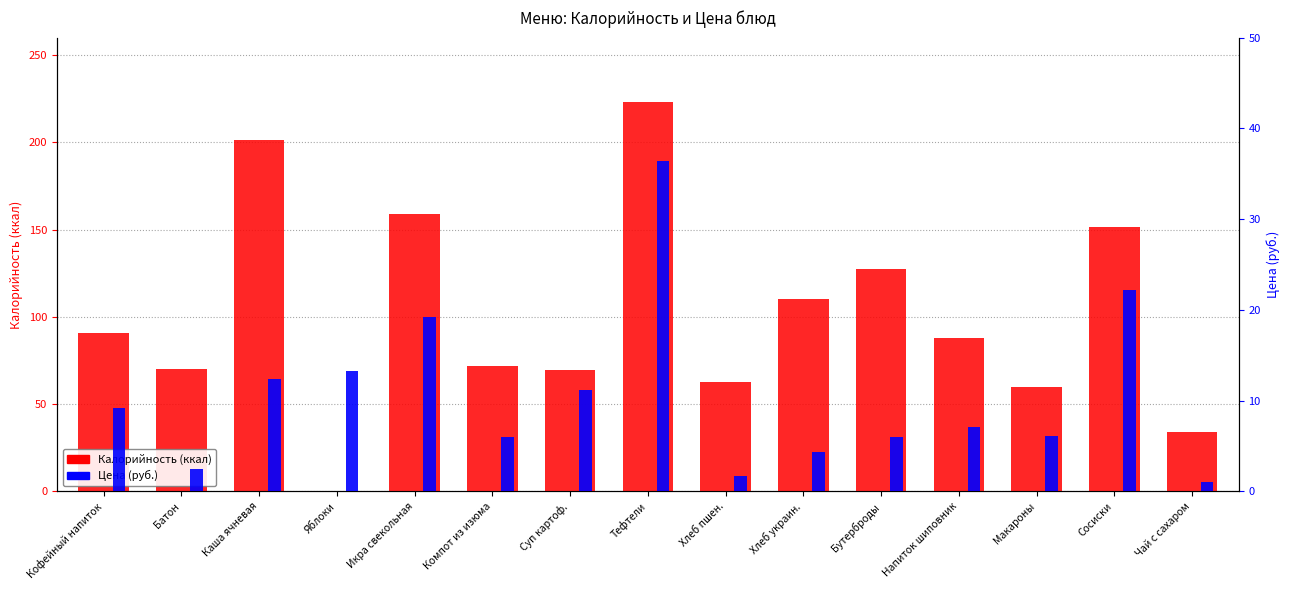

What is the greatest value displayed?

223.0